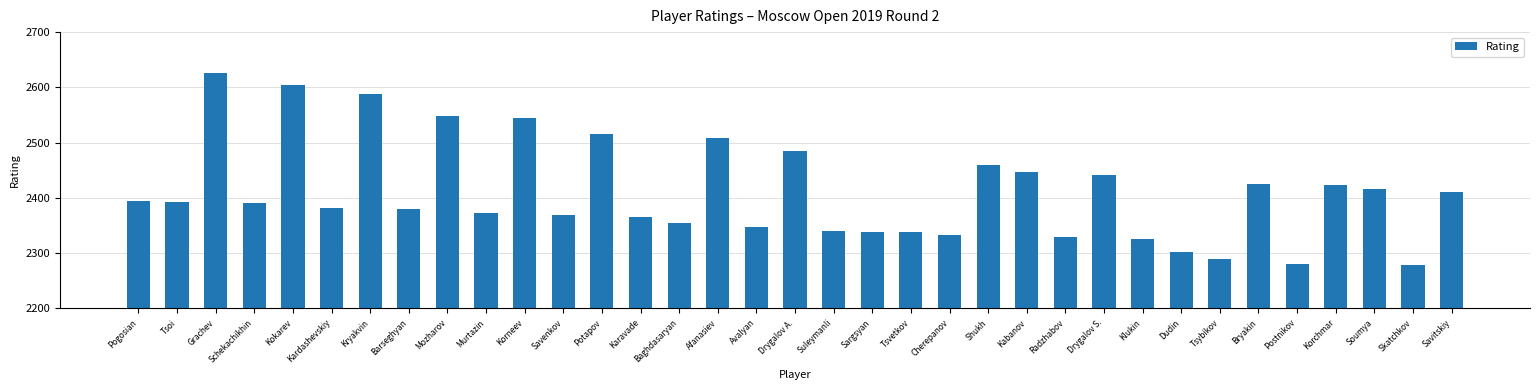

Between Suleymanli and Afanasiev, which is larger?

Afanasiev